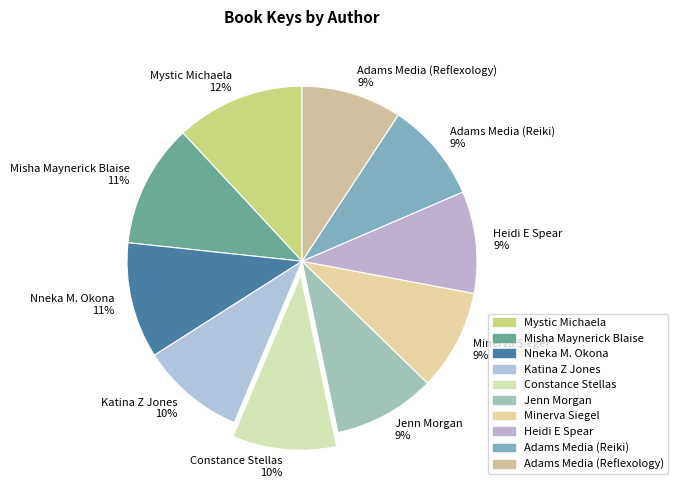

Is it true that Adams Media (Reflexology) is 18% of the pie?

False